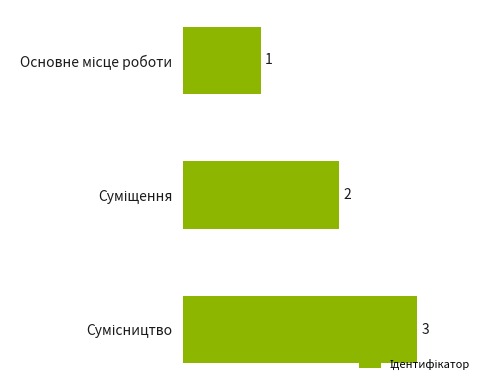

How many bars are there in total?

3